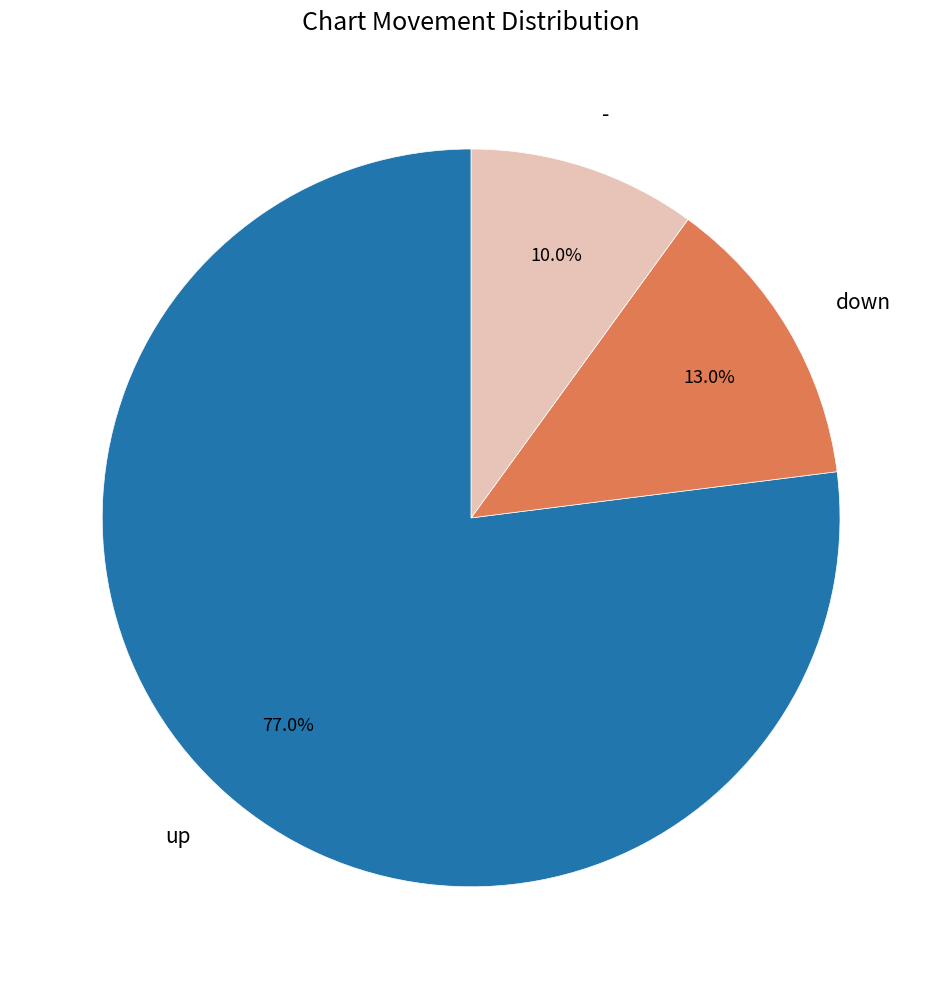

To the nearest percent, what portion does up represent?

77%